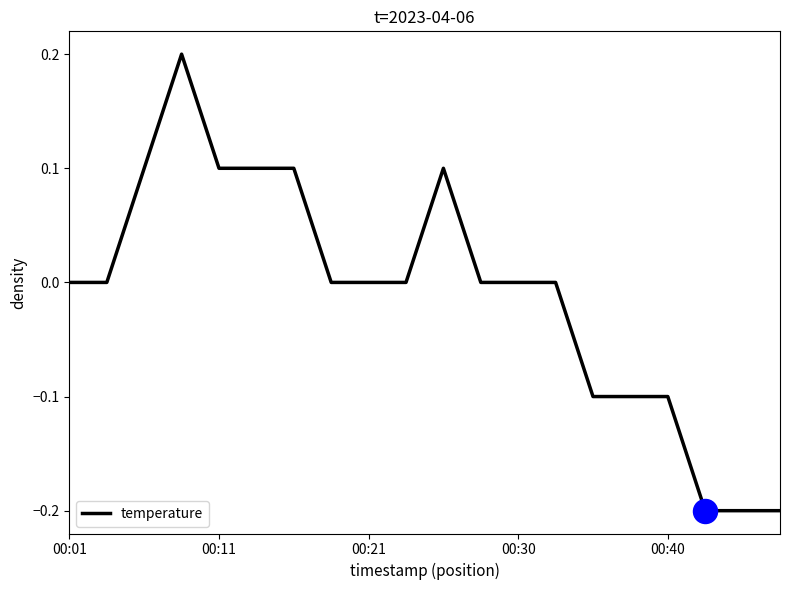

What is the difference between the maximum and minimum values?

0.4